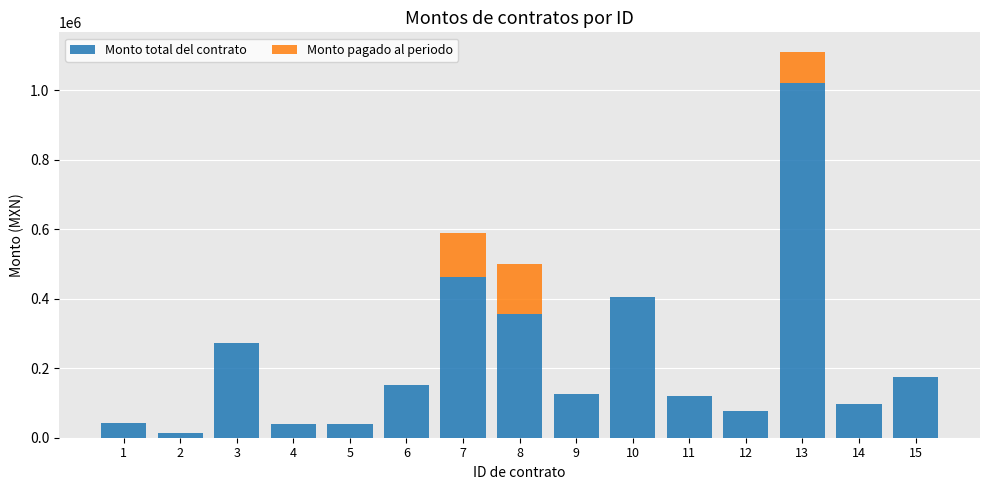

How many data points does each series have?

15